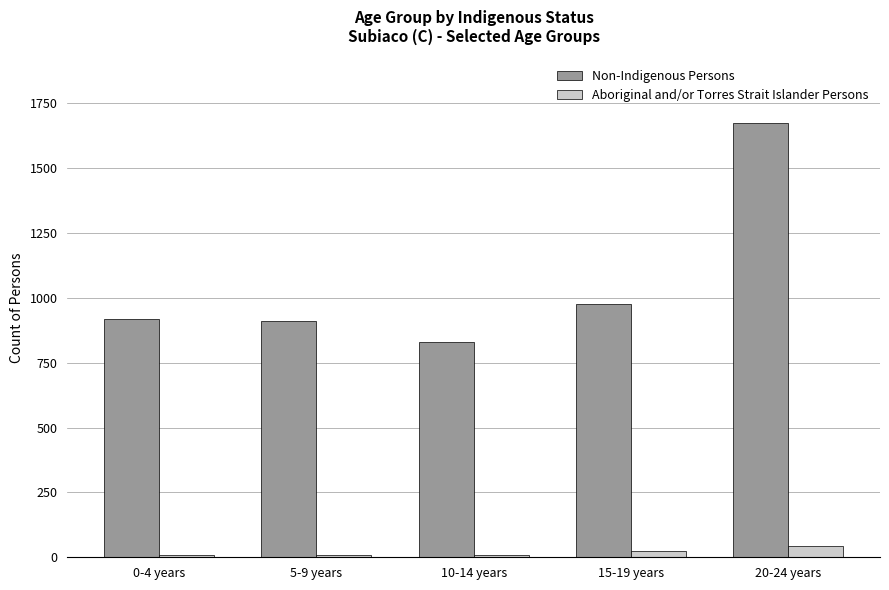

Rank the series at 20-24 years from lowest to highest value.

Aboriginal and/or Torres Strait Islander Persons, Non-Indigenous Persons